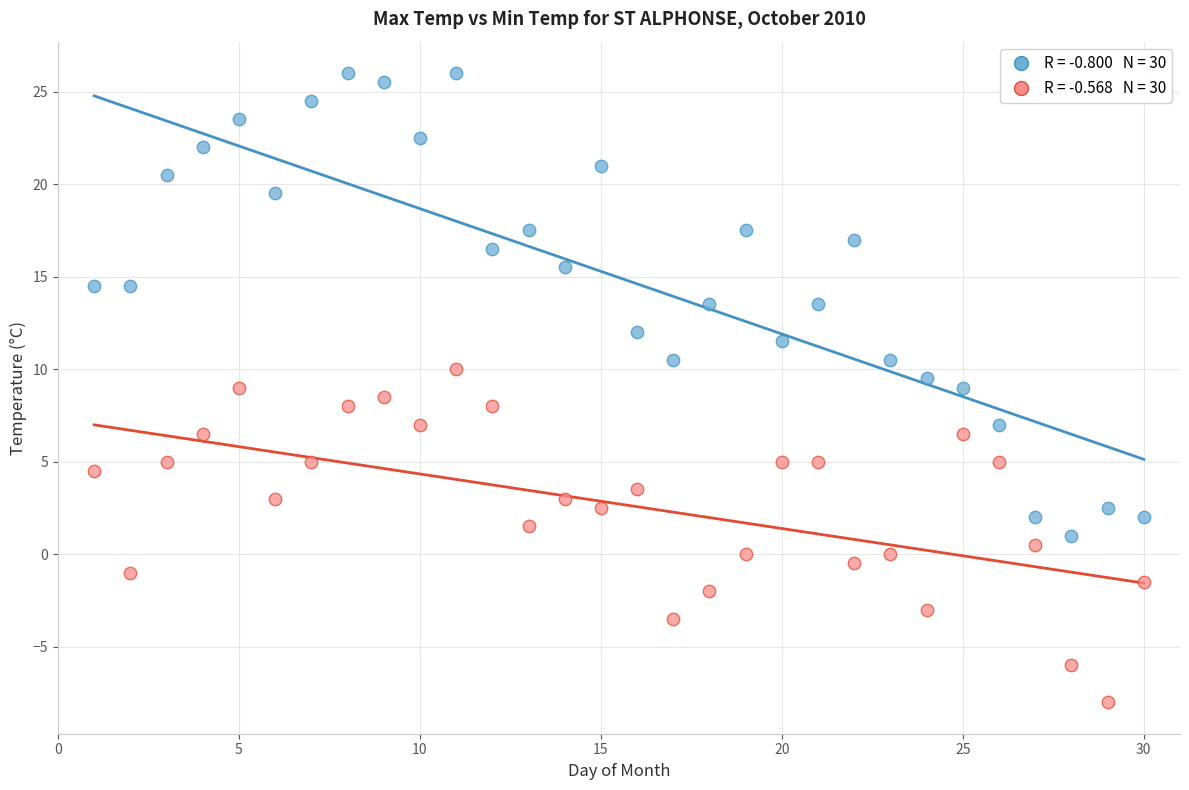

Across all data points, what is the range of Y values (max minus min)?

34.0